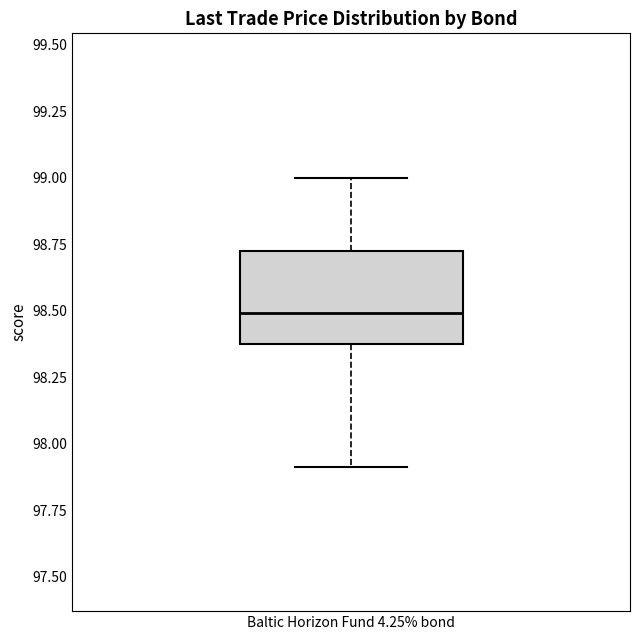

Read this box plot against the y-axis: the position of the median line, the range covered by the box, and the ends of both whiskers. The values are not printed on the chart, so give them approximately, as read against the axis.

median 98.50, box 98.35 to 98.70, whiskers 97.90 to 99.00